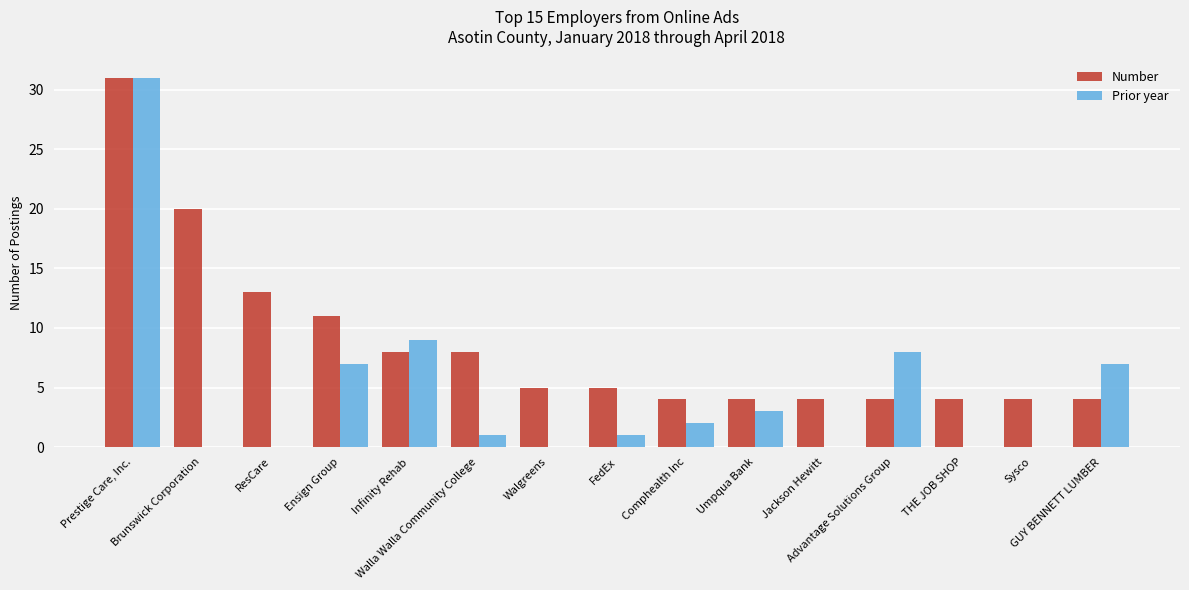

Which series has the largest total across all categories?

Number